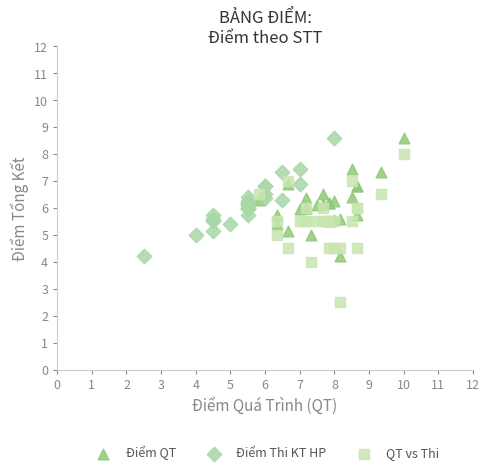

Which series has the widest spread of Y values?

QT vs Thi